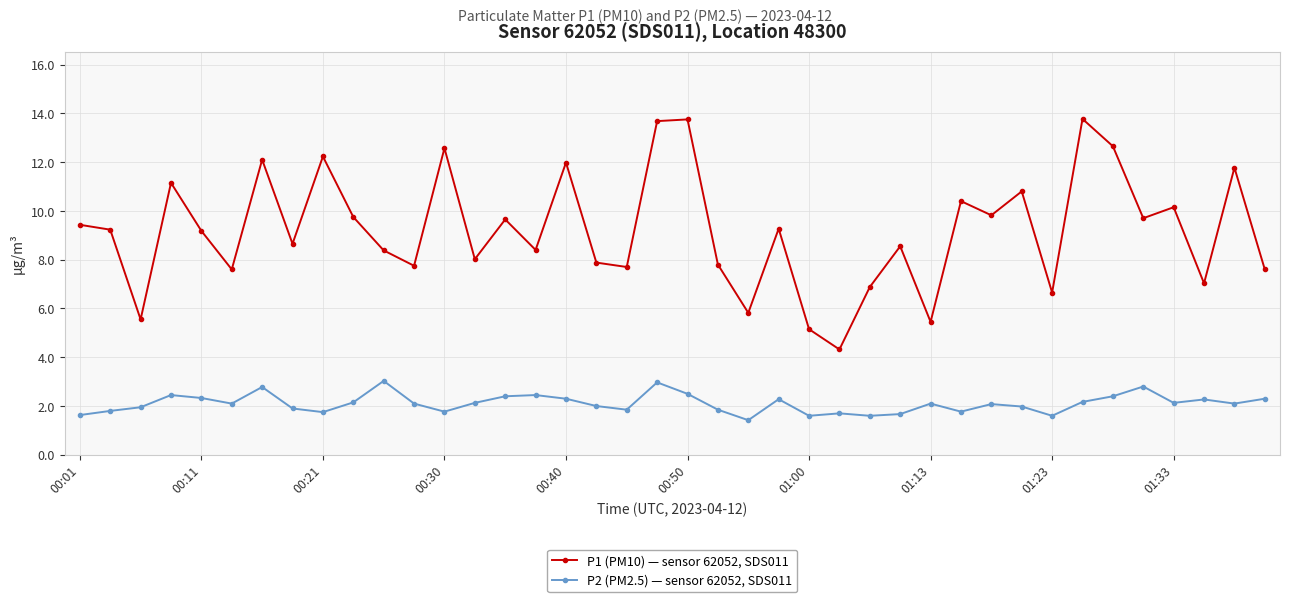

True or false: P1 (PM10) — sensor 62052, SDS011 and P2 (PM2.5) — sensor 62052, SDS011 intersect in this chart.

False